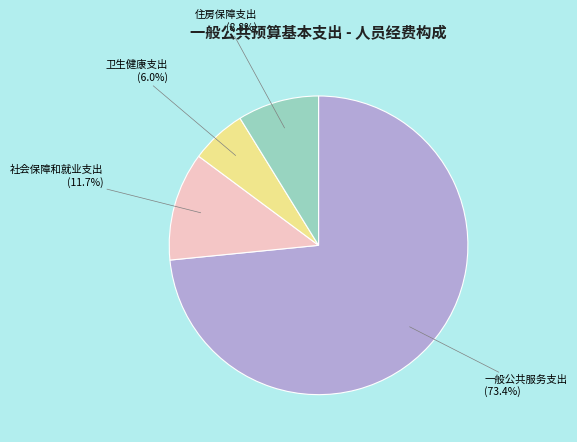

To the nearest percent, what is the difference between the largest and smallest slice percentages?

67%